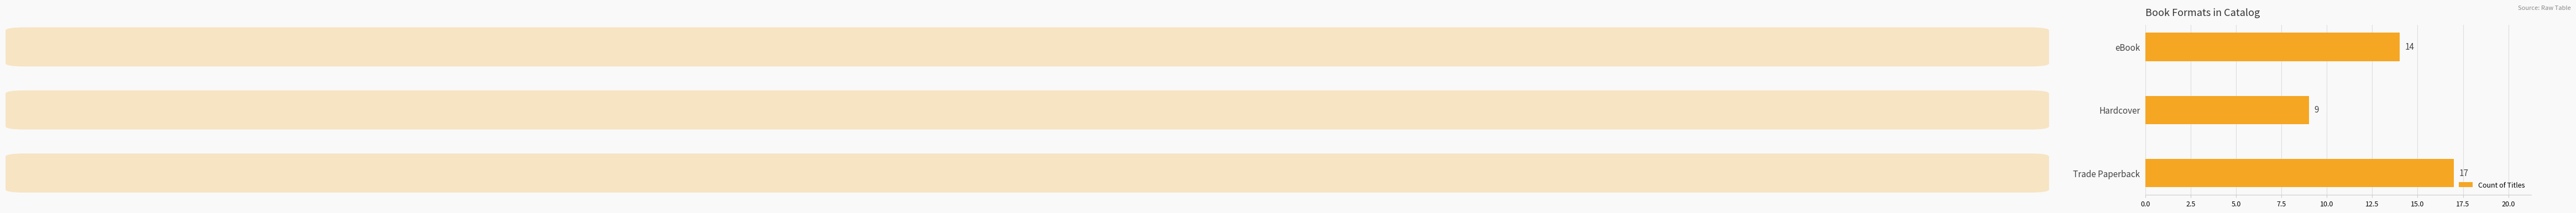

Where is the data nearest to the value 13?

eBook